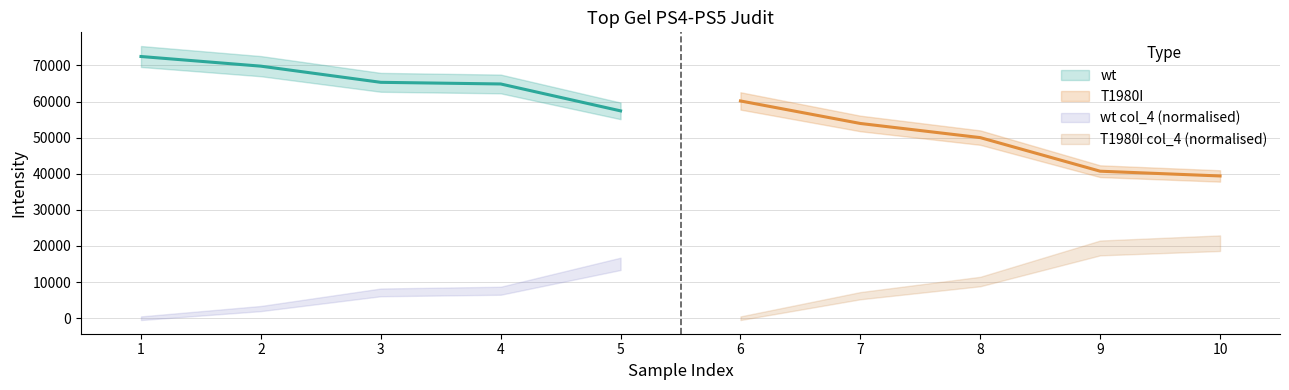

At which category does the chart reach its peak across all series?

1